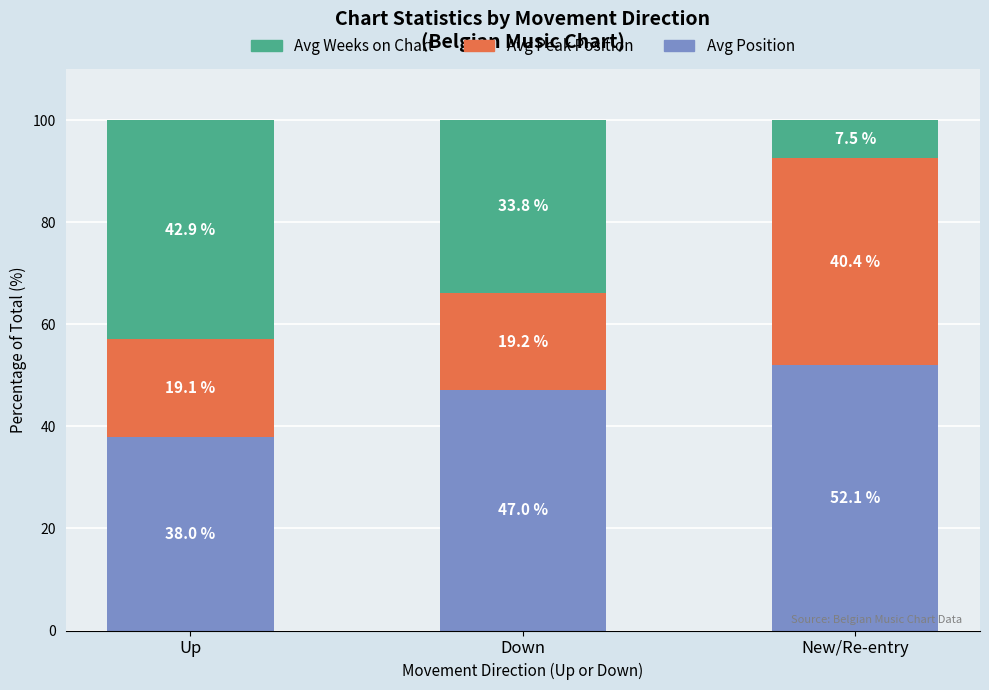

What is the highest value of the Avg Position series?

52.1